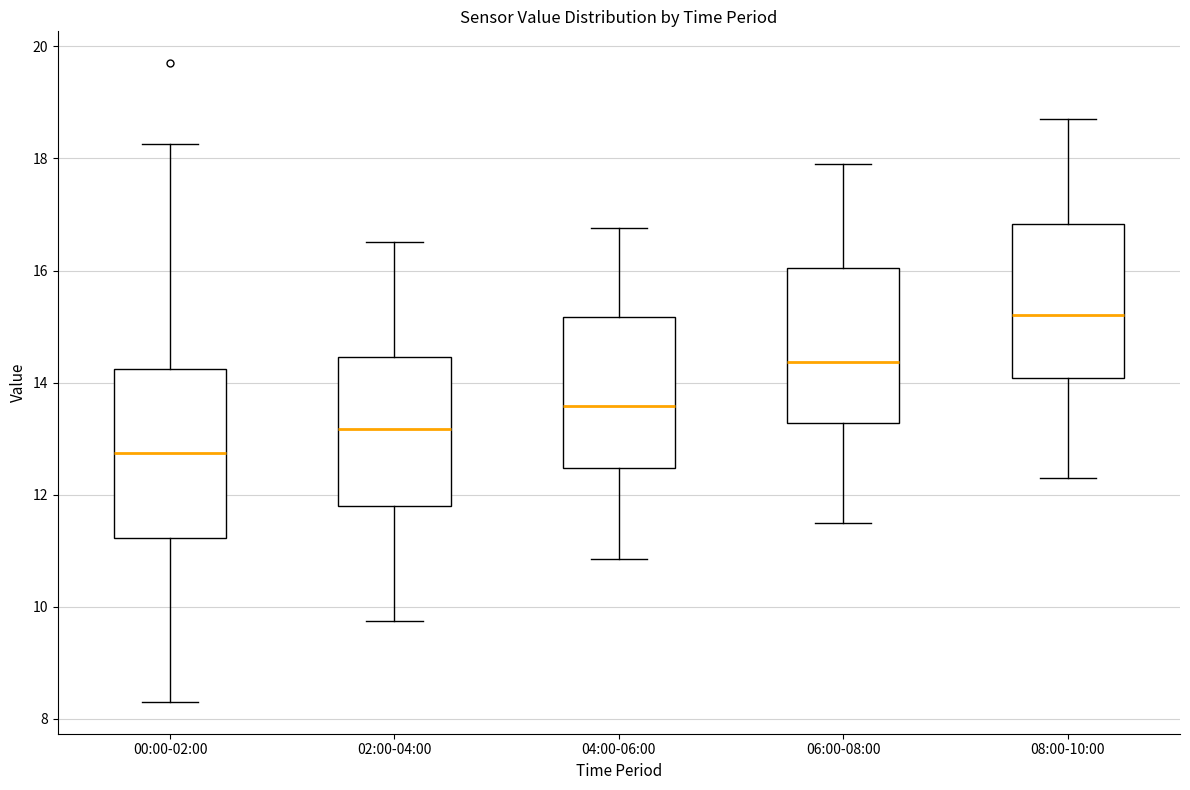

Reading left to right, transcribe this box plot: for each box, give where its median line is, the range the box spans, and where its two whiskers end, as read against the y-axis. The values are not printed on the chart, so give them approximately, as read against the axis.

00:00-02:00: median 12.8, box 11.2 to 14.2, whiskers 8.4 to 18.2
02:00-04:00: median 13.2, box 11.8 to 14.4, whiskers 9.8 to 16.6
04:00-06:00: median 13.6, box 12.4 to 15.2, whiskers 10.8 to 16.8
06:00-08:00: median 14.4, box 13.2 to 16.0, whiskers 11.6 to 18.0
08:00-10:00: median 15.2, box 14.0 to 16.8, whiskers 12.4 to 18.8